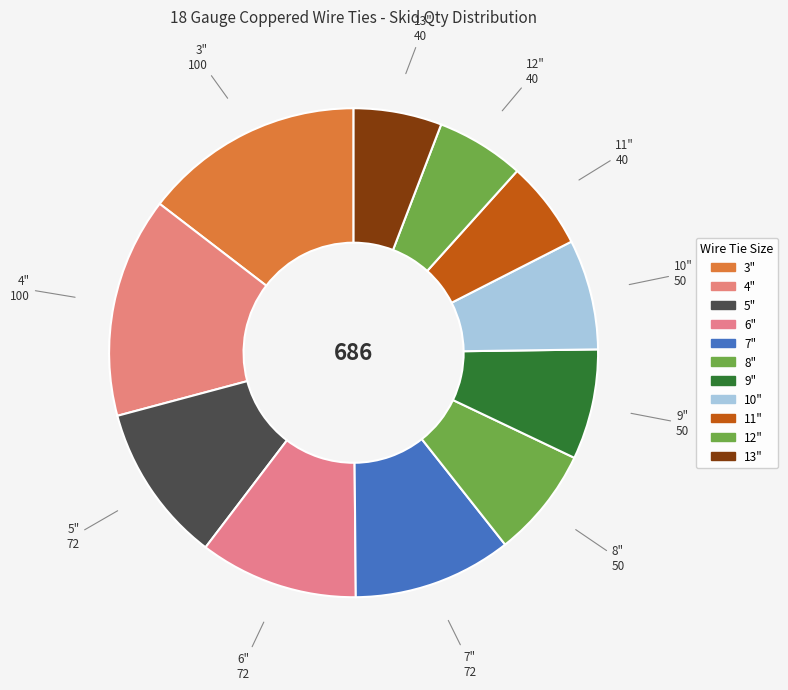

Rank the categories by value from lowest to highest.

11", 12", 13", 8", 9", 10", 5", 6", 7", 3", 4"